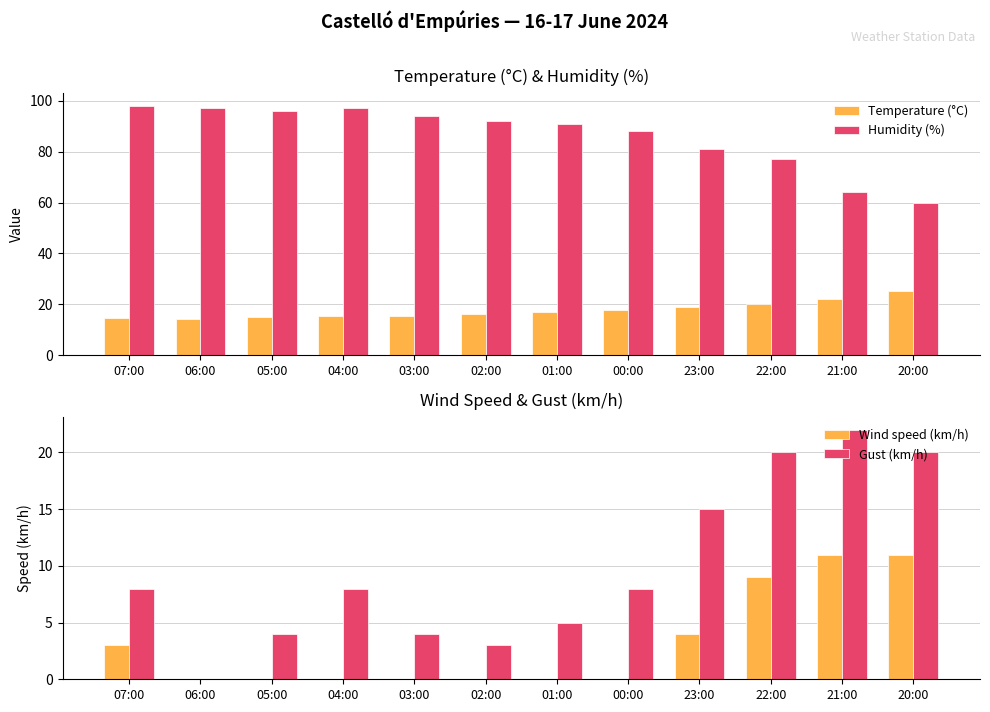

Reading left to right, list all the values displayed in this chart.

Temperature (°C): 14.6	14.3	15.0	15.5	15.6	16.2	16.9	17.7	19.0	20.3	22.0	25.2
Humidity (%): 98.0	97.0	96.0	97.0	94.0	92.0	91.0	88.0	81.0	77.0	64.0	60.0
Wind speed (km/h): 3.0	0.0	0.0	0.0	0.0	0.0	0.0	0.0	4.0	9.0	11.0	11.0
Gust (km/h): 8.0	0.0	4.0	8.0	4.0	3.0	5.0	8.0	15.0	20.0	22.0	20.0